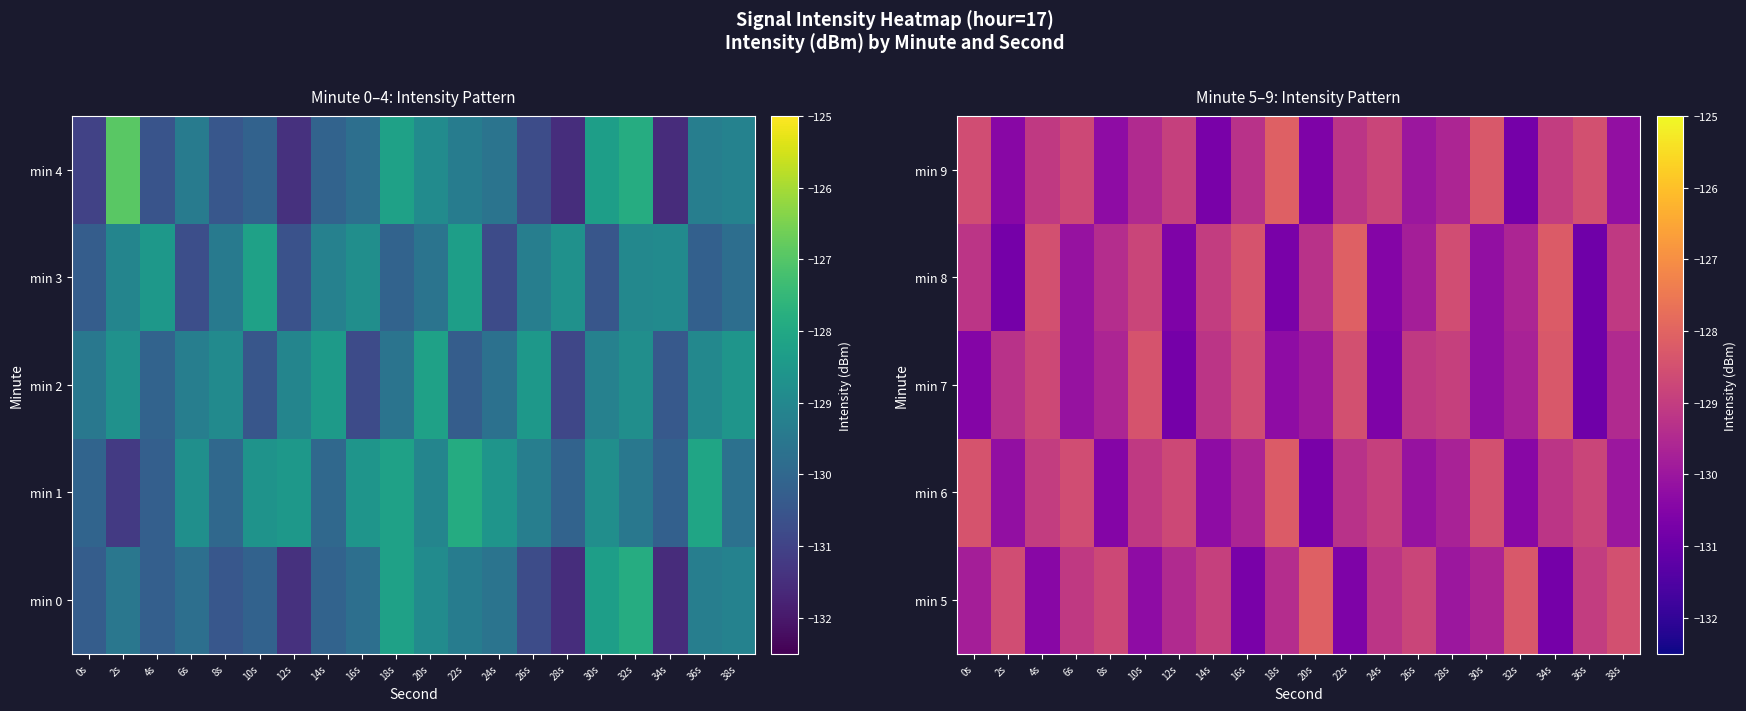

What is the sum of the min 7 values at 16s and 14s?

-257.8